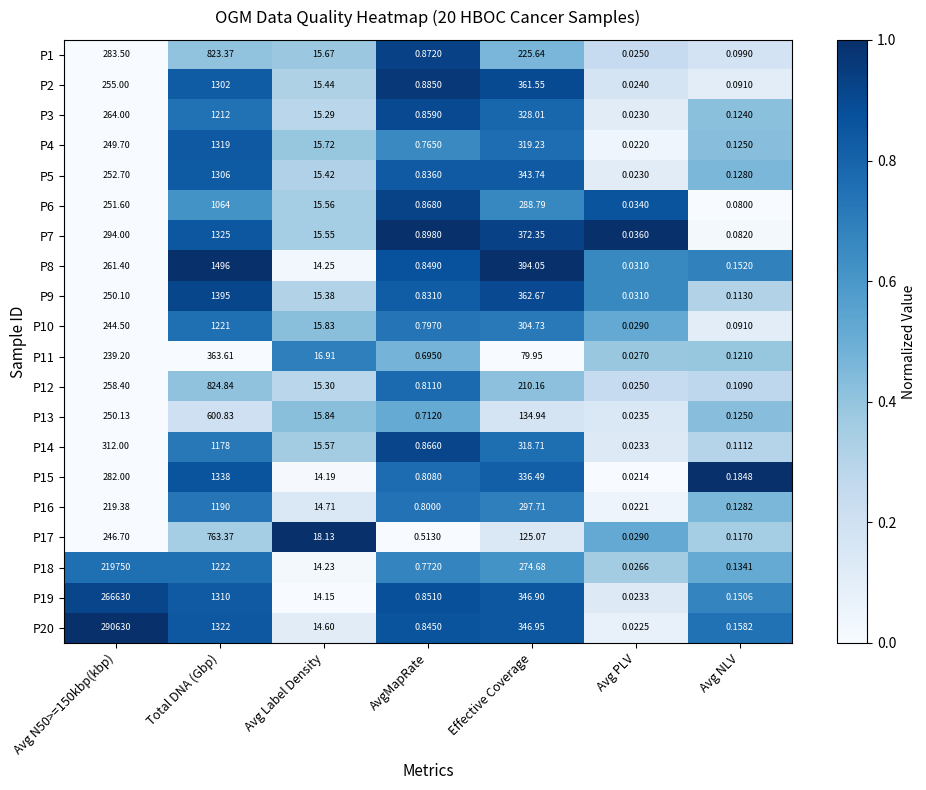

Rank the series by their maximum value, from lowest to highest.

P11, P13, P17, P1, P12, P6, P14, P16, P3, P10, P2, P5, P4, P7, P15, P9, P8, P18, P19, P20